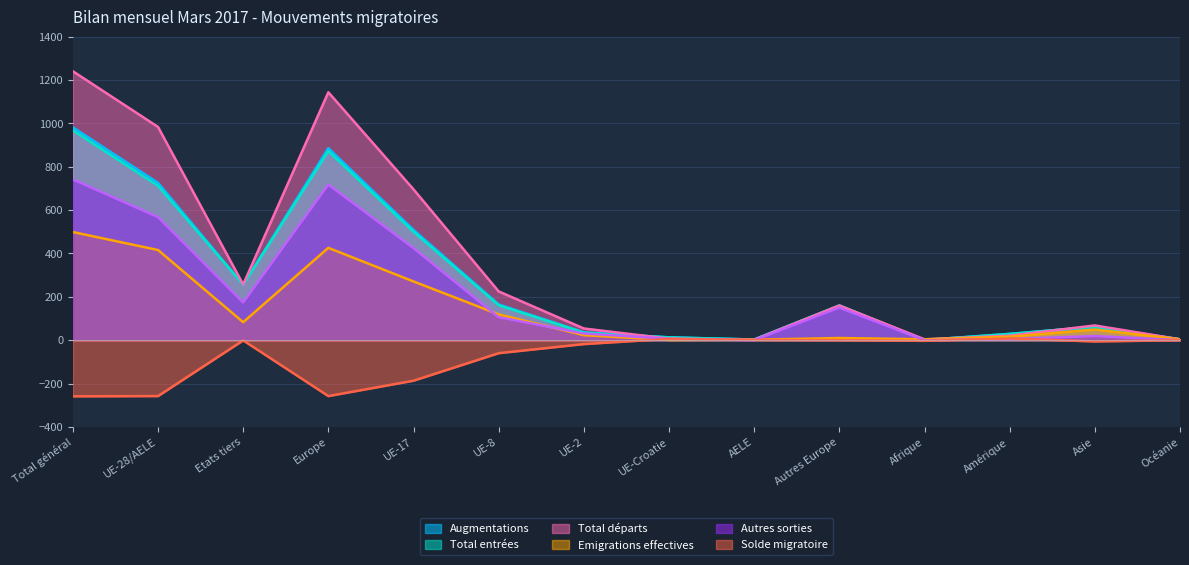

Rank the categories by Emigrations effectives value from highest to lowest.

Total général, Europe, UE-28/AELE, UE-17, UE-8, Etats tiers, Asie, UE-2, Amérique, Autres Europe, Afrique, Océanie, AELE, UE-Croatie